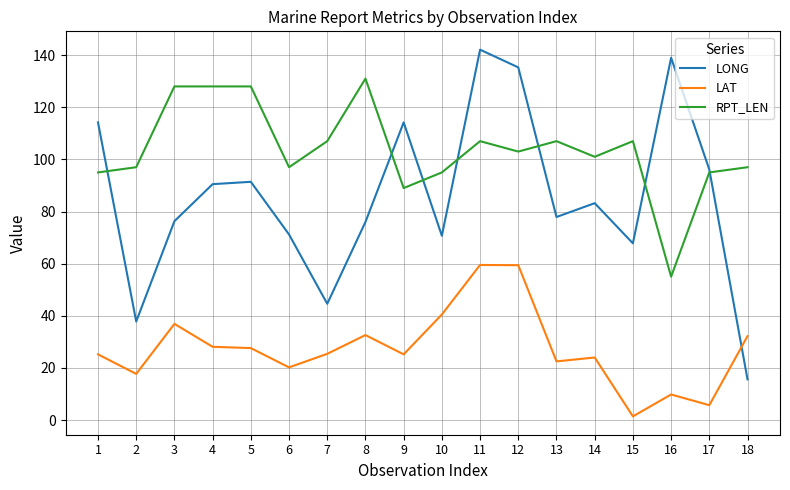

Is the value of RPT_LEN at 17 greater than the value of LONG at 9?

No